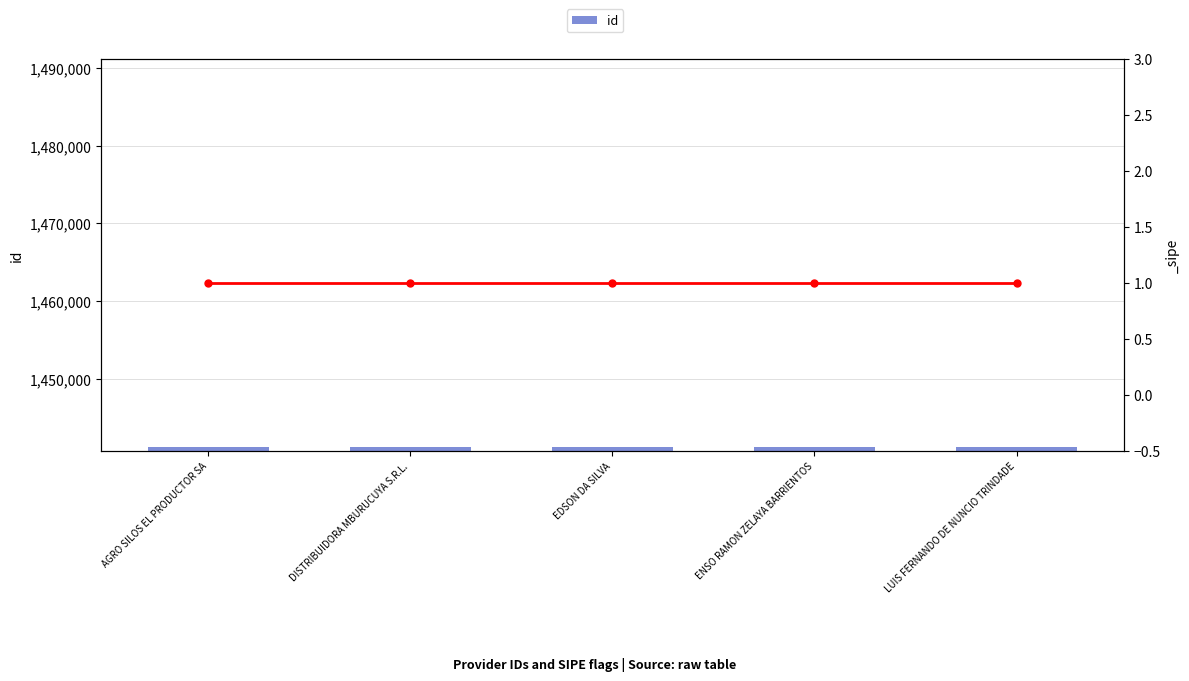

List the labels in order of value, largest first.

AGRO SILOS EL PRODUCTOR SA, EDSON DA SILVA, DISTRIBUIDORA MBURUCUYA S.R.L., ENSO RAMON ZELAYA BARRIENTOS, LUIS FERNANDO DE NUNCIO TRINDADE